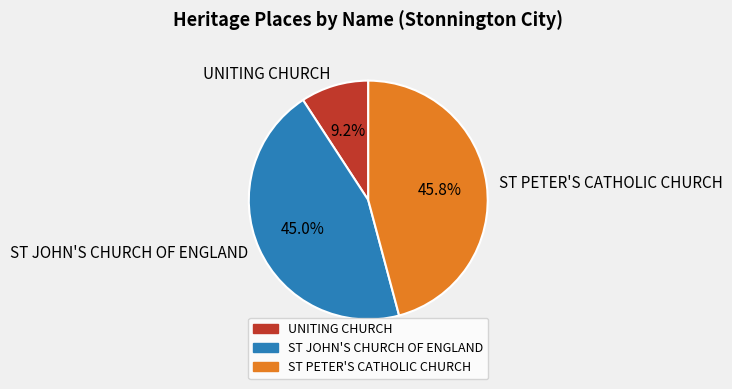

What portion of the pie excludes UNITING CHURCH?

90.8%